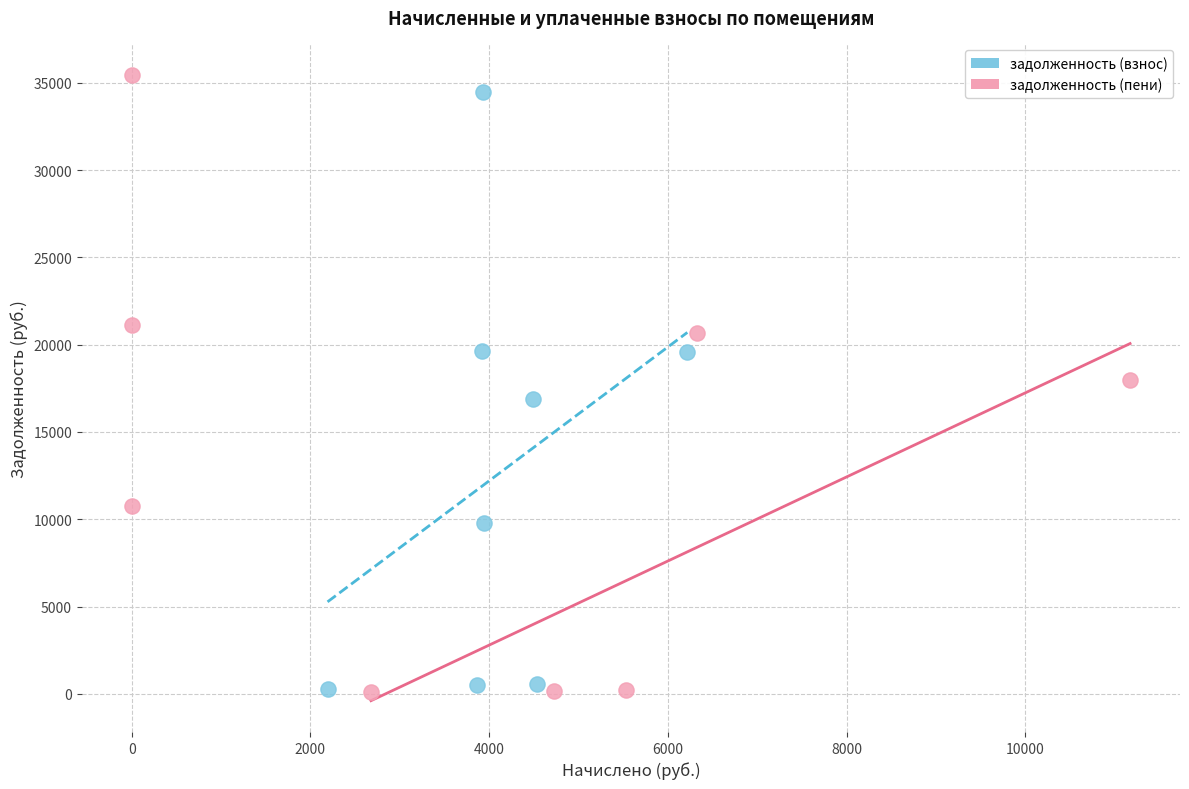

What are all the series names shown in the legend?

задолженность (взнос), задолженность (пени)